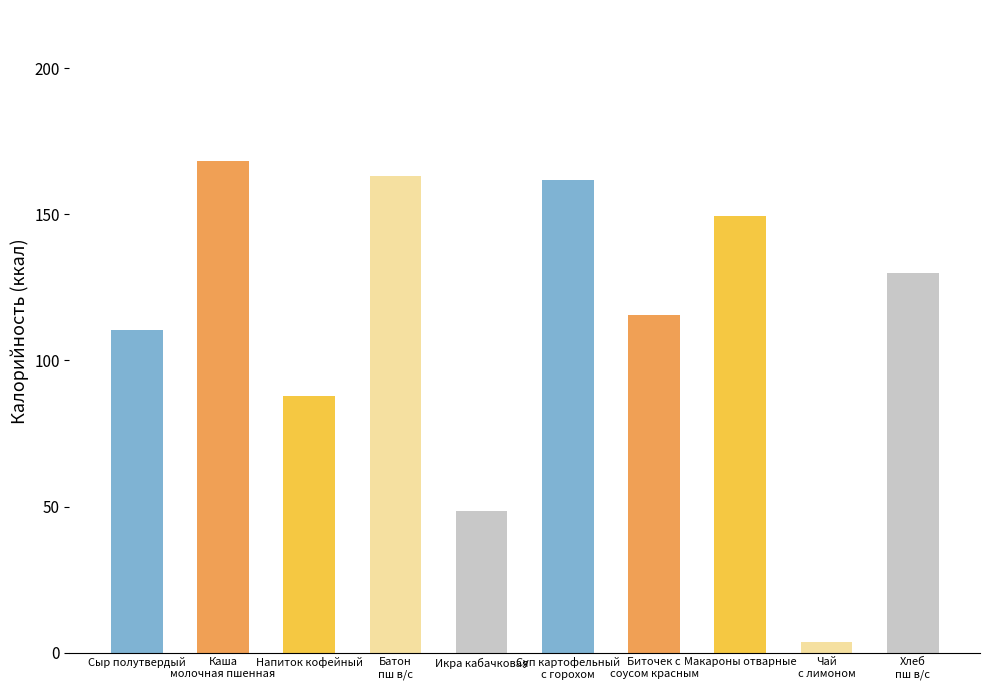

What is the label of the 6th bar from the right?

Икра кабачковая